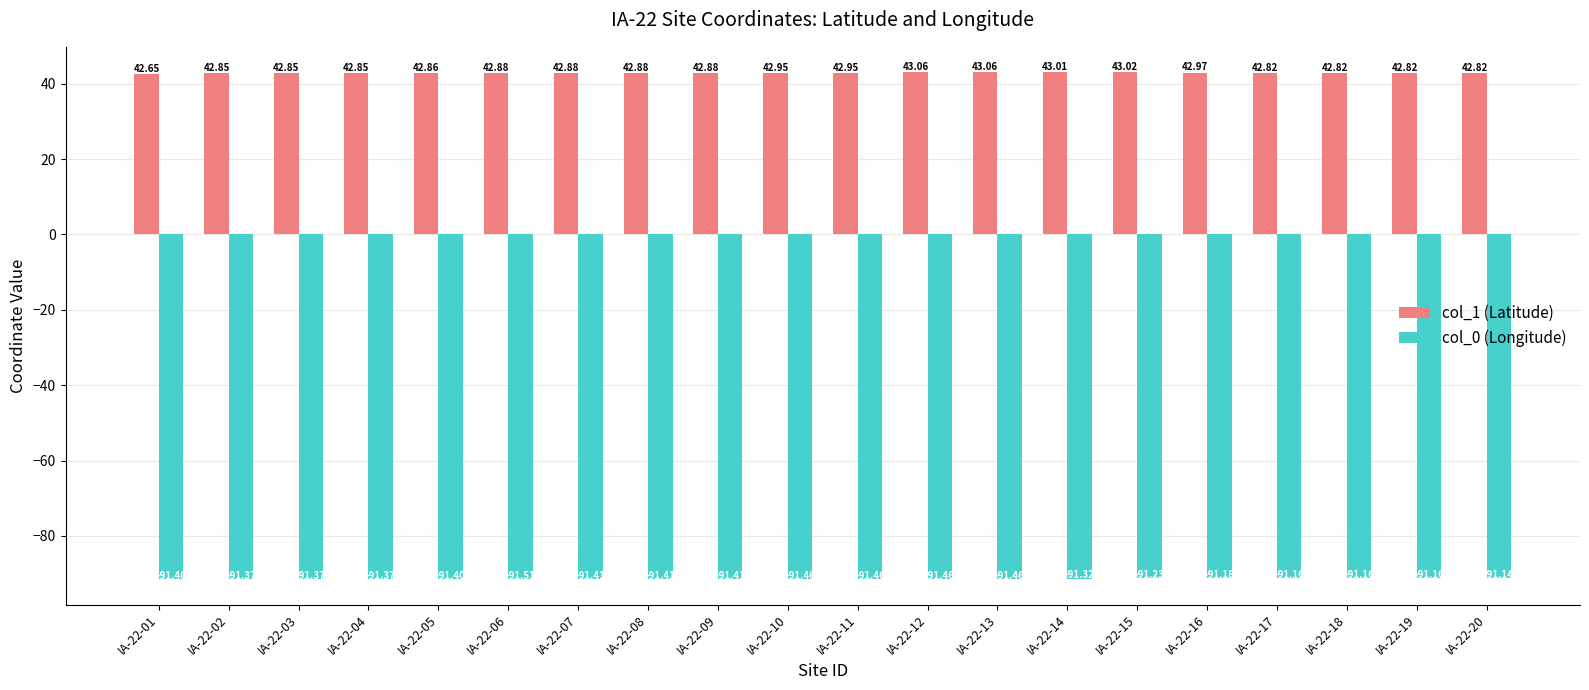

Are the bars grouped side by side (vs. stacked)?

Yes